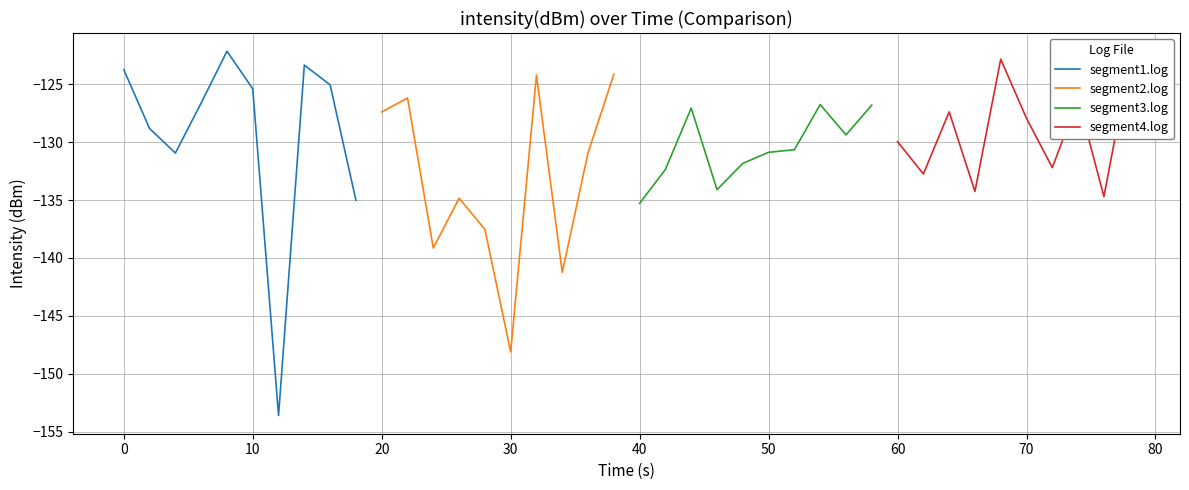

What is the highest value of the segment1.log series?

-122.2